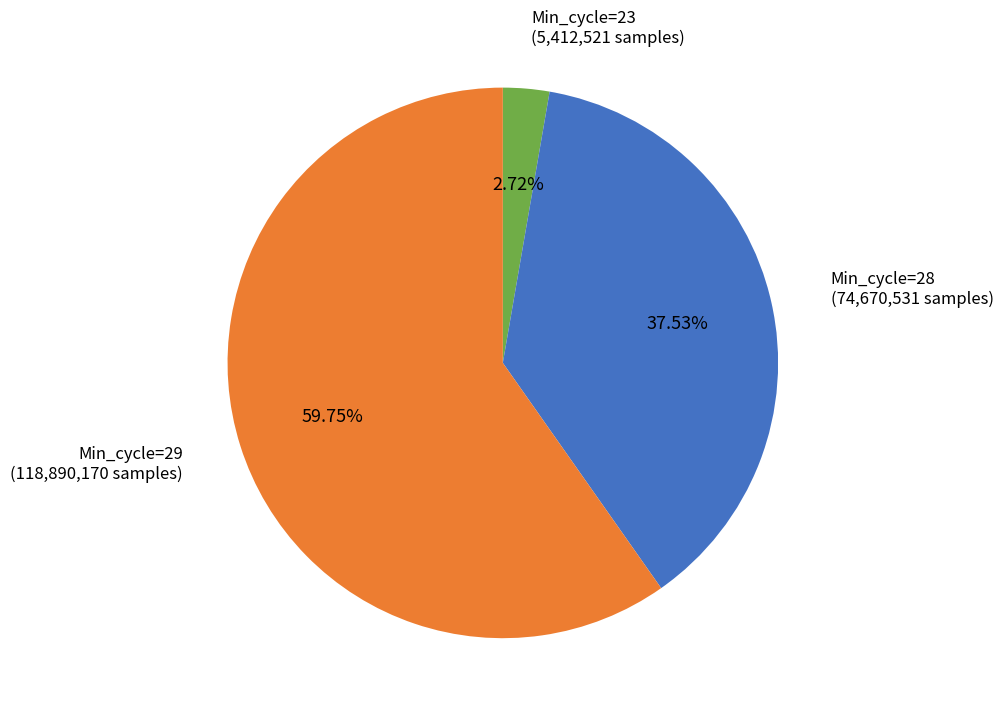

To the nearest percent, what is the average slice percentage?

33%